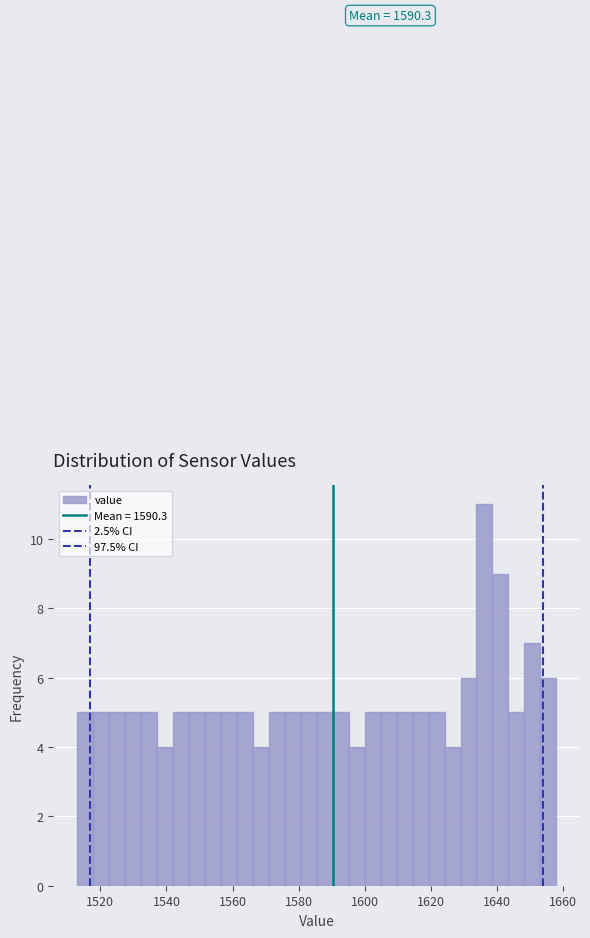

Around what value on the x-axis is the tallest bar? Give the approximate position of its centre, as read against the axis.

1636